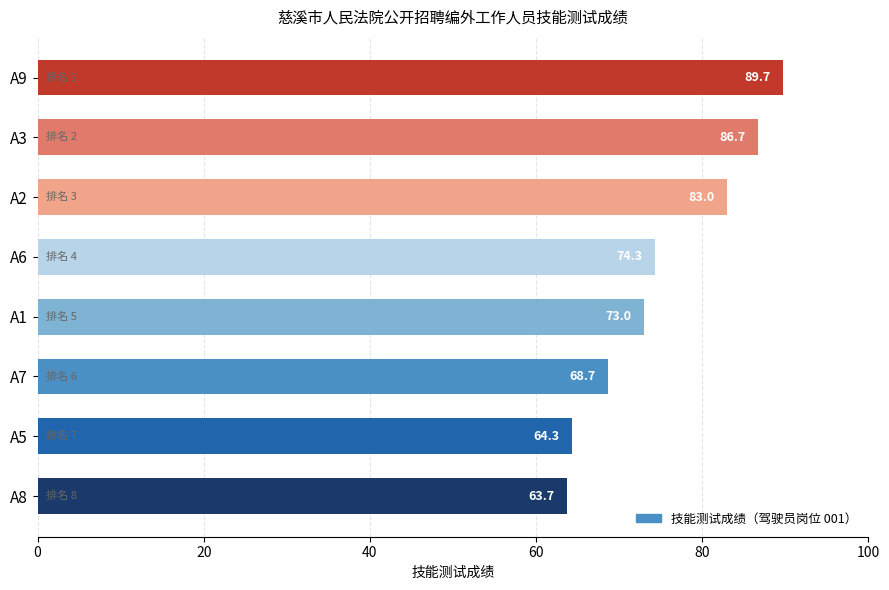

What is the maximum value shown in the chart?

89.7